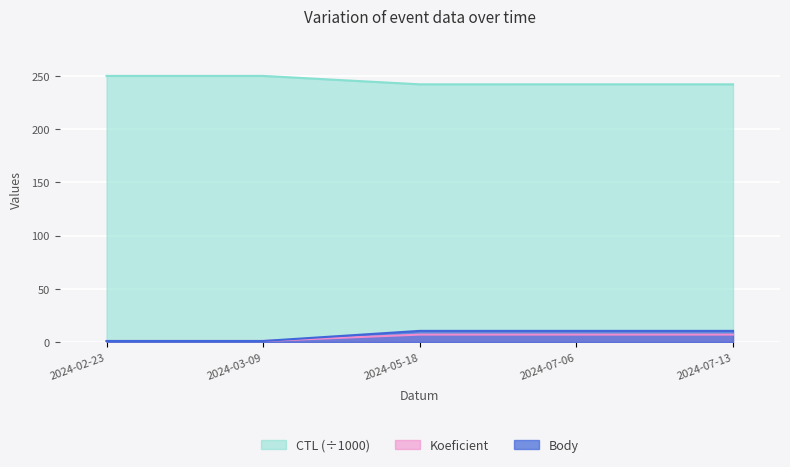

Which category has the lowest value in the Koeficient series?

2024-02-23